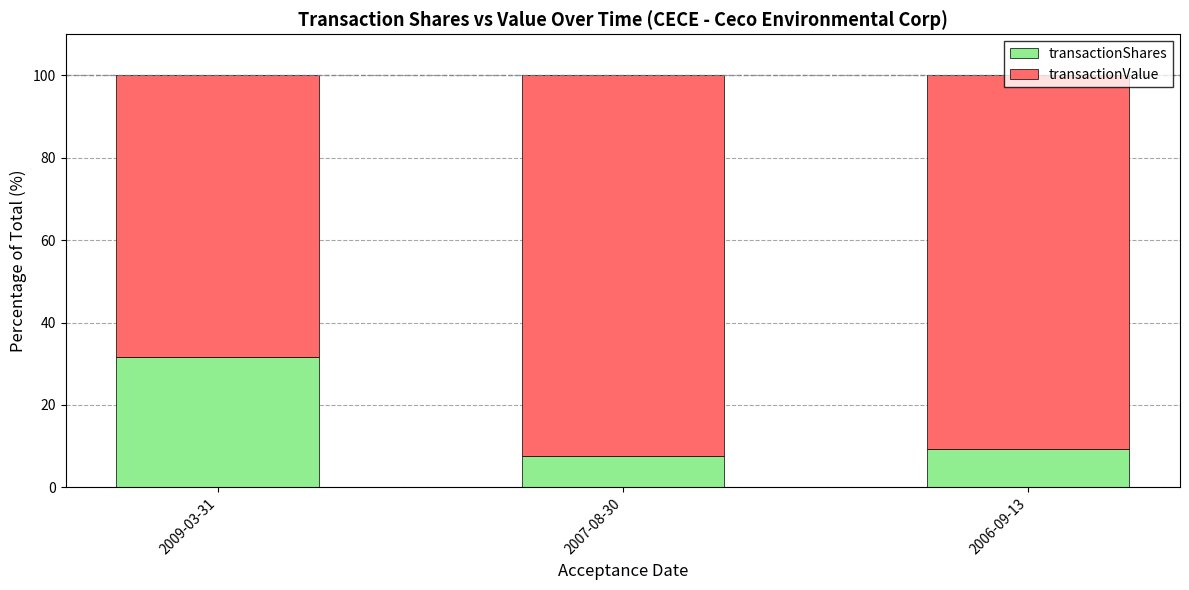

What is the maximum value for transactionShares?

31.6